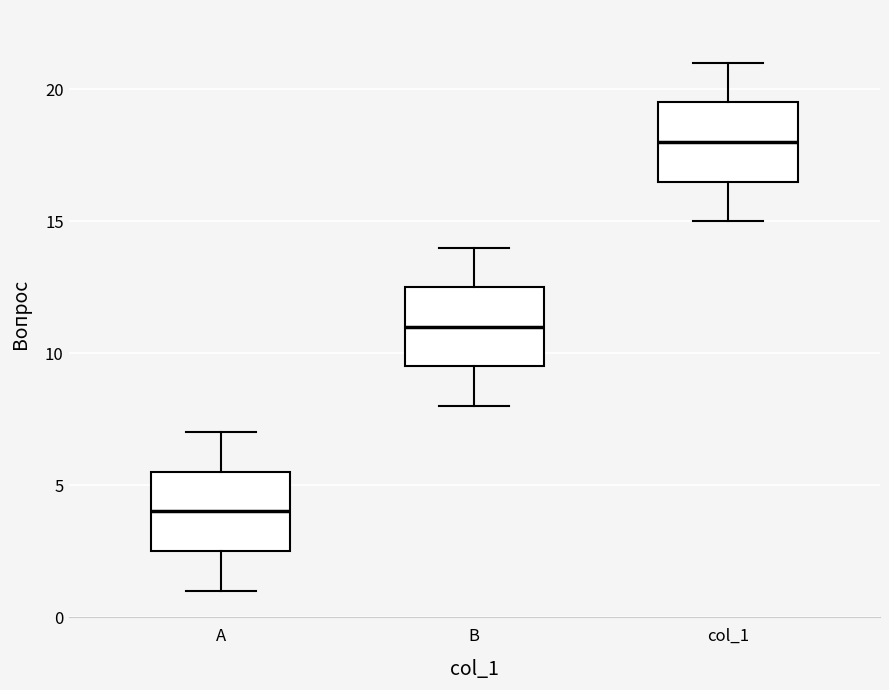

Which box's median line is the lowest?

А